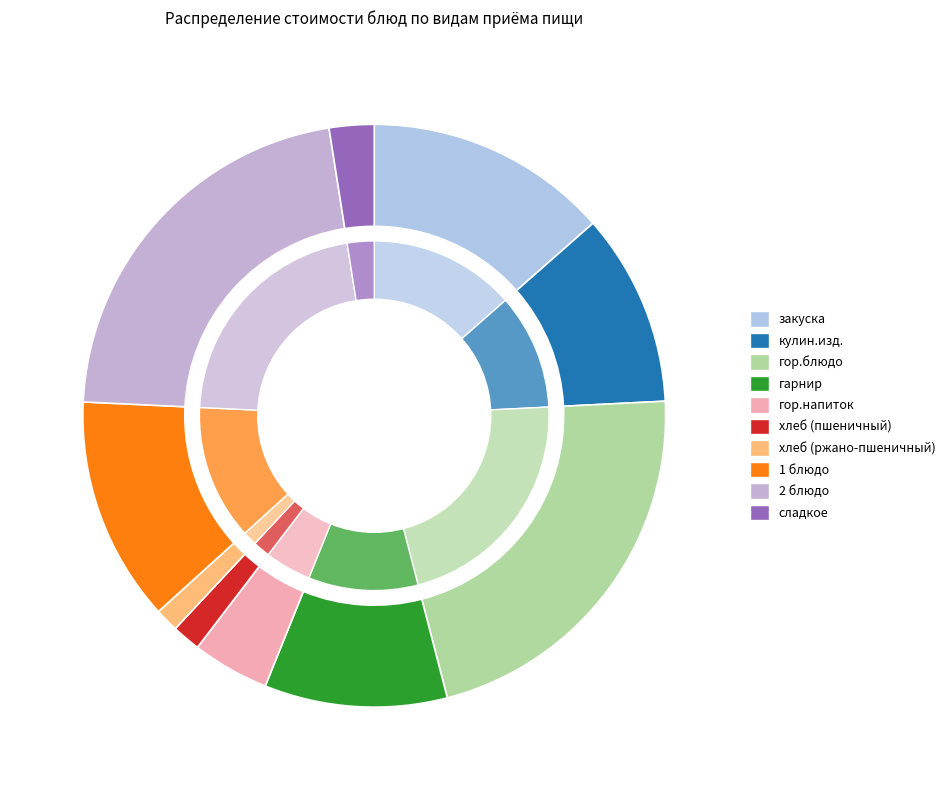

To the nearest percent, what is the difference between the largest and smallest slice percentages?

20%